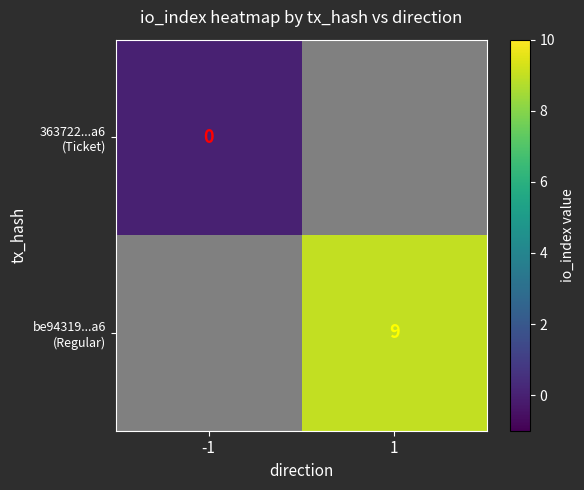

List the series in order of their peak value, lowest first.

363722...a6 (Ticket), be94319...a6 (Regular)